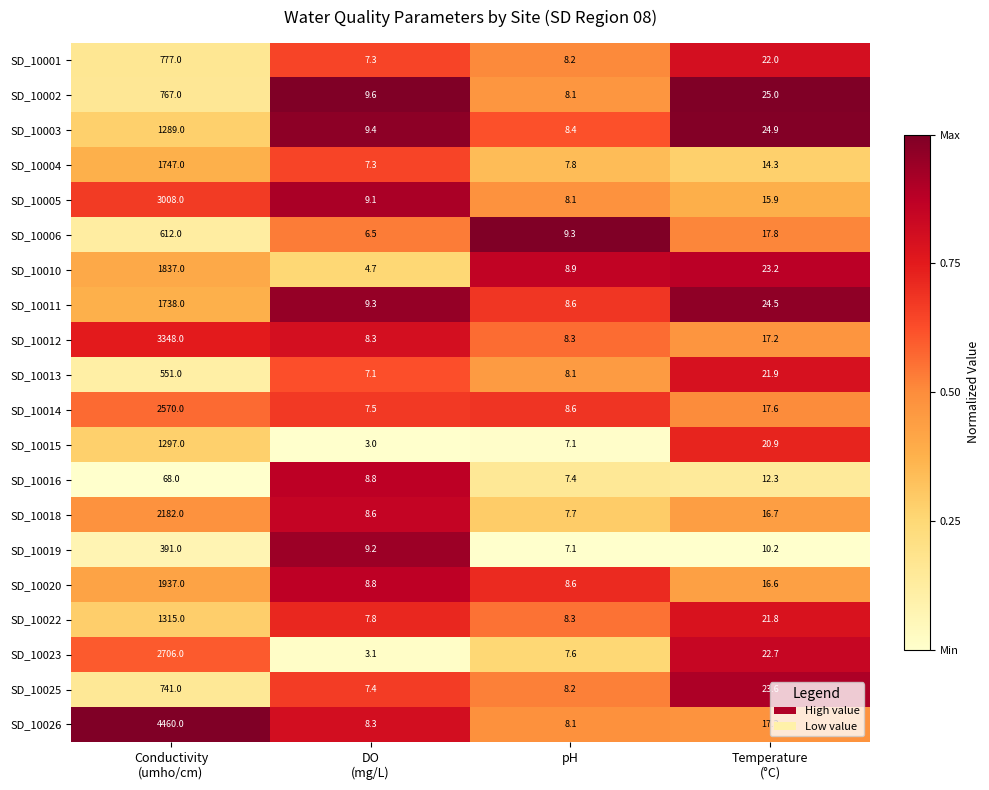

Which series has the largest range (max minus min)?

SD_10026